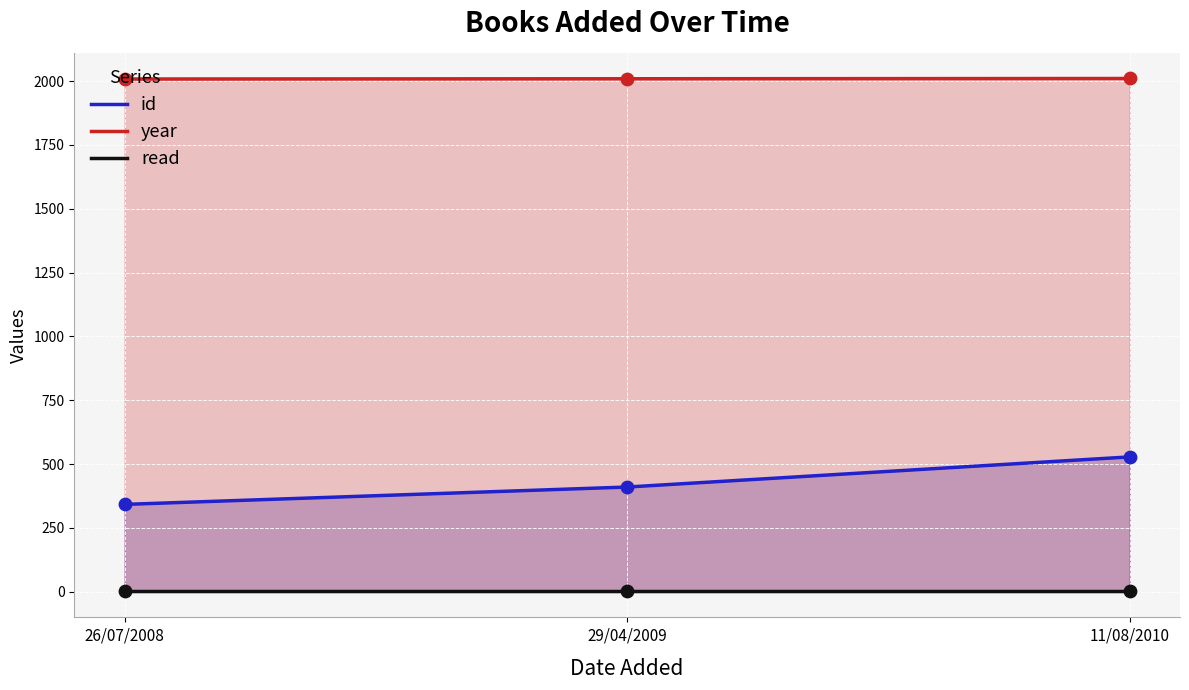

Is the value of id at 29/04/2009 greater than the value of read at 11/08/2010?

Yes